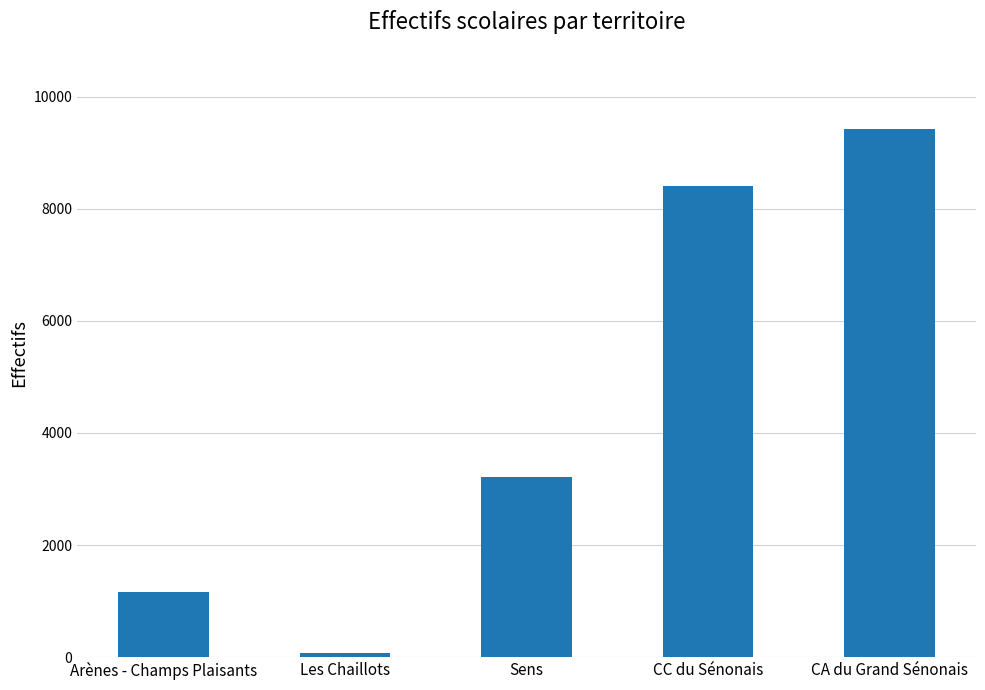

Reading right to left, extract all data points from this chart.

9424	8406	3220	72	1160